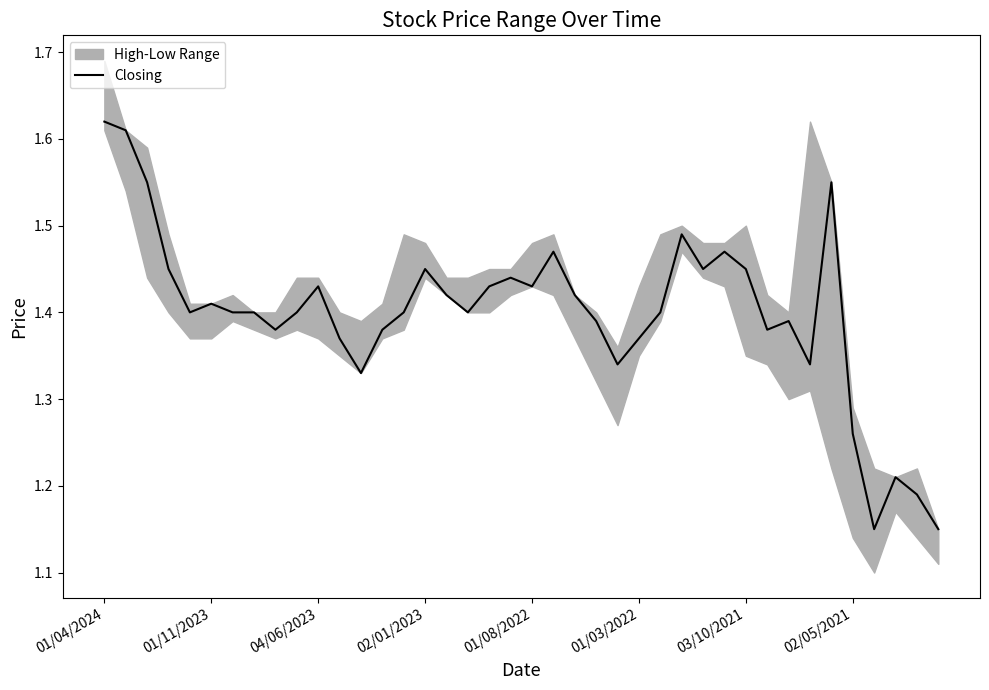

How many lines are shown in the chart?

1